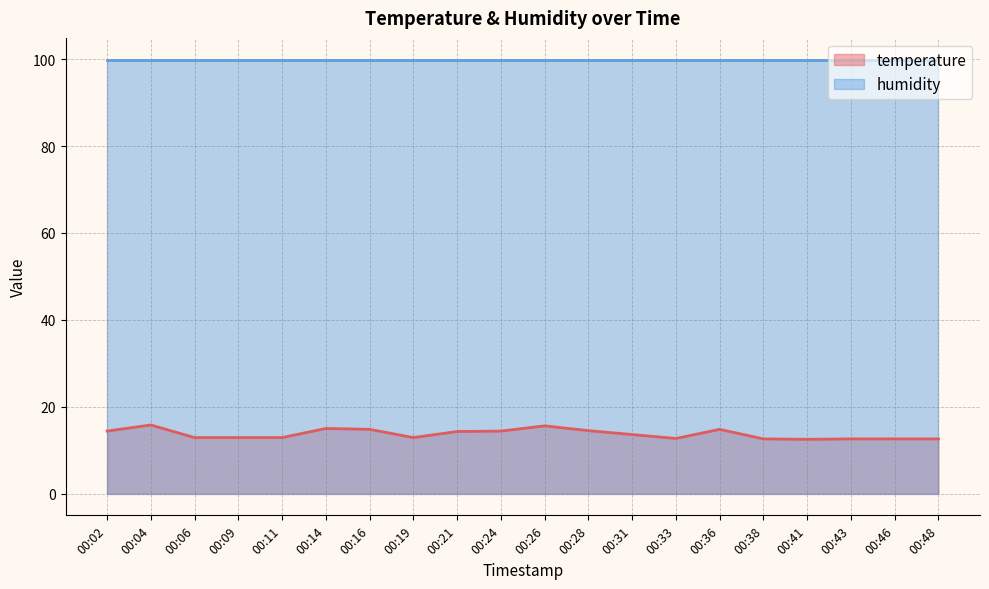

How many points are higher than both their immediate neighbors (excluding endpoints)?

4